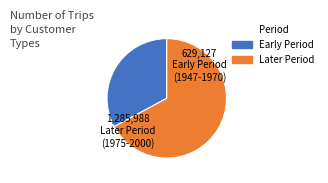

Does any single category account for the majority?

Yes